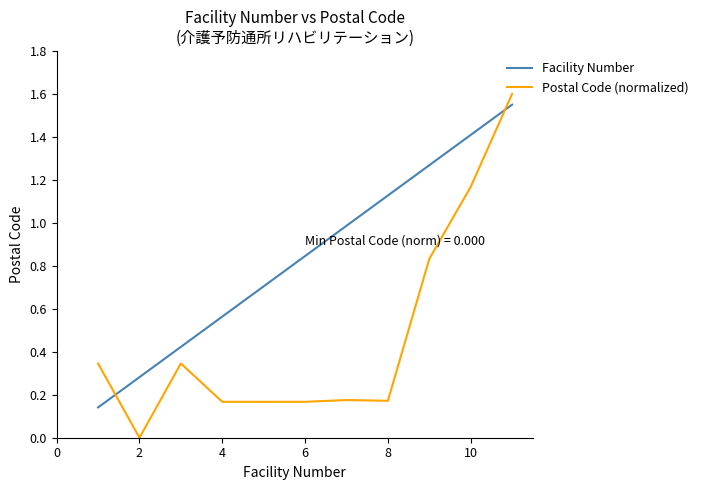

Which series ends up on top after the final intersection of Facility Number and Postal Code (normalized)?

Postal Code (normalized)